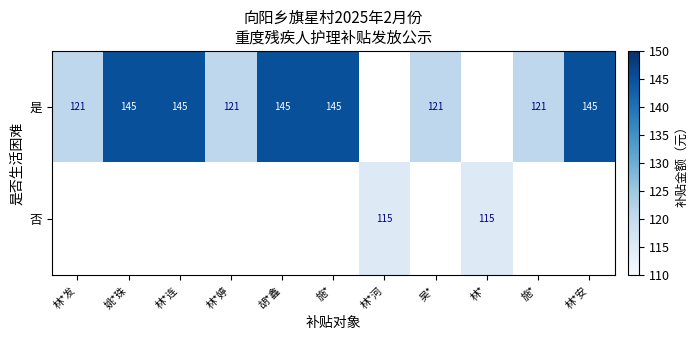

How many values in the 是 series are below 145?

4